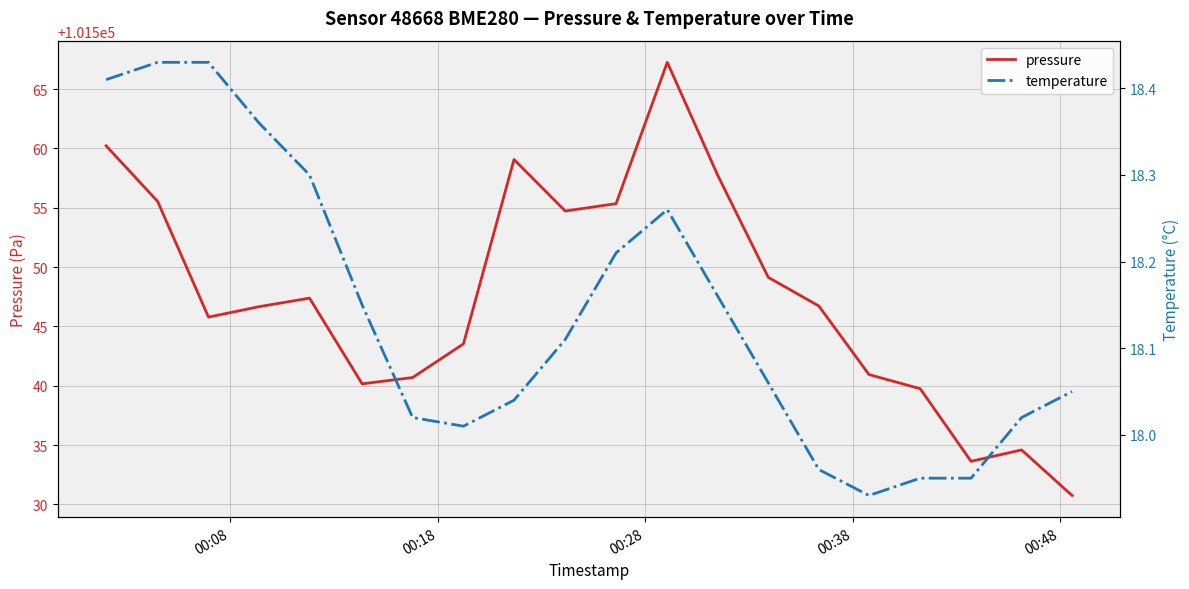

What are all the series names shown in the legend?

pressure, temperature